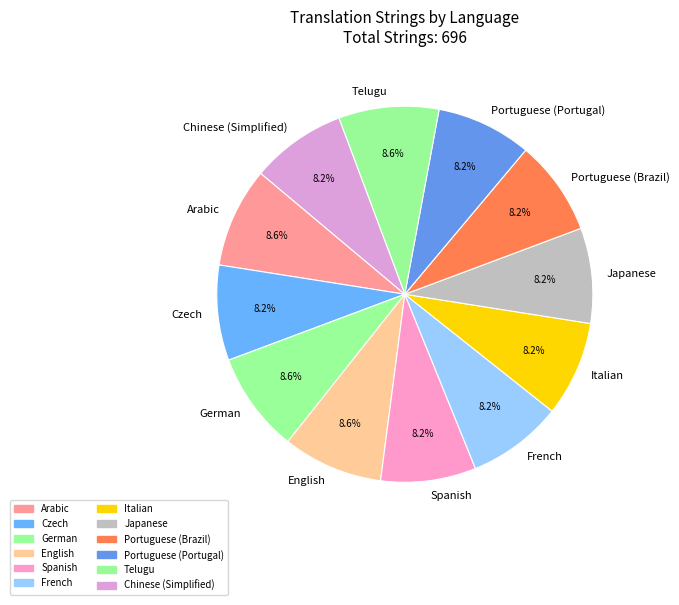

What is the ratio of the value at French to the value at Portuguese (Portugal)?

1.0